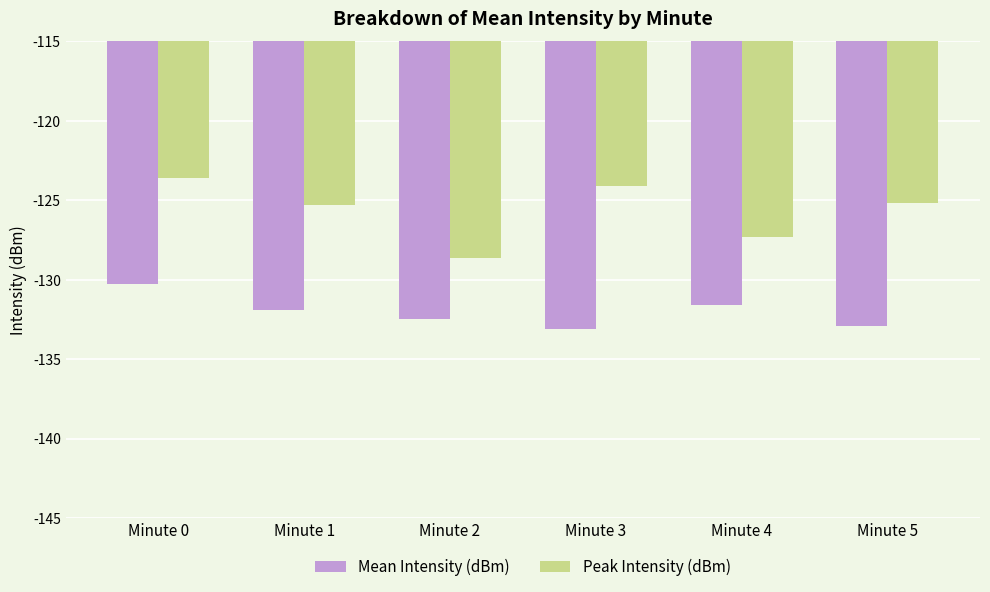

How many distinct data groups are displayed?

2